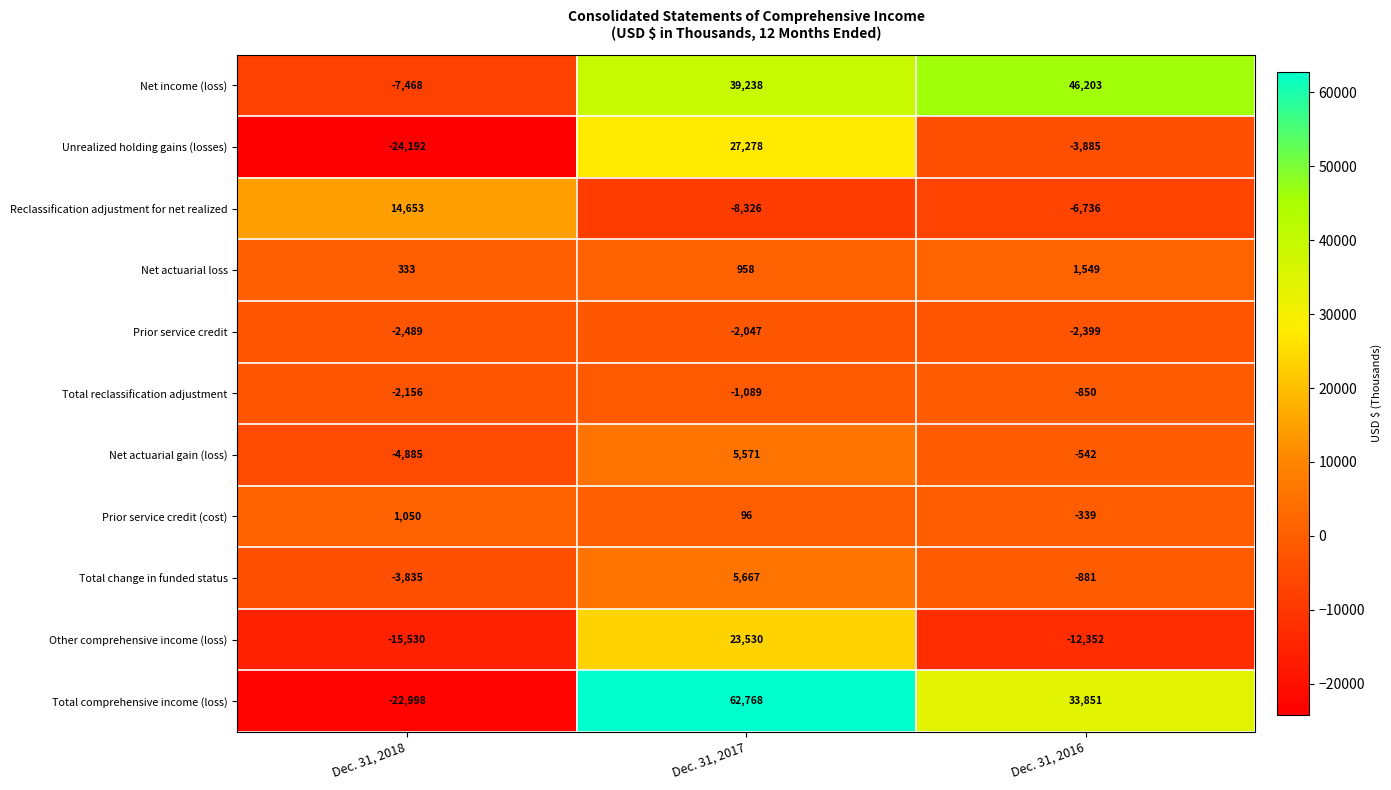

Where does the Net actuarial gain (loss) series first go above -542?

Dec. 31, 2017